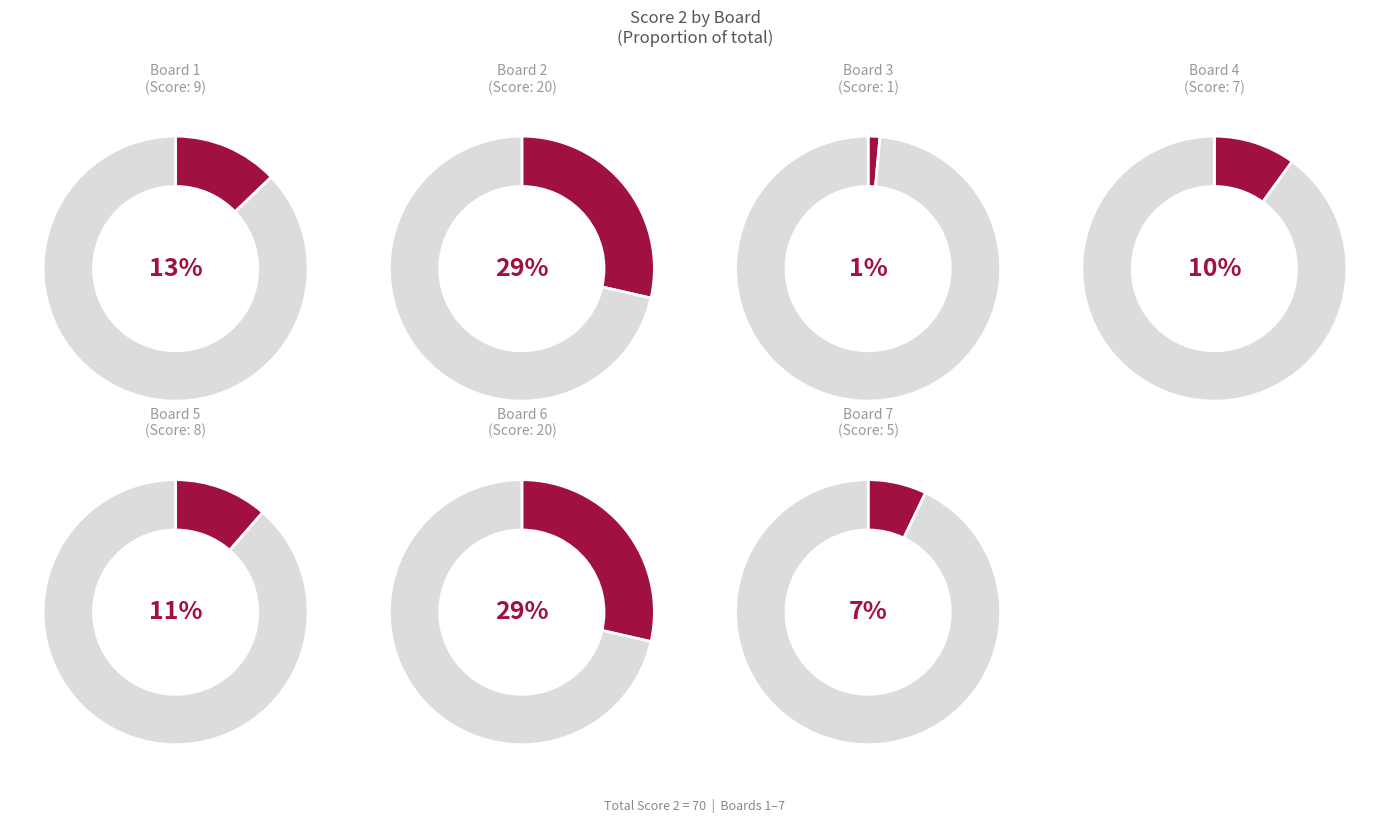

Which slice is the smallest?

Board 3